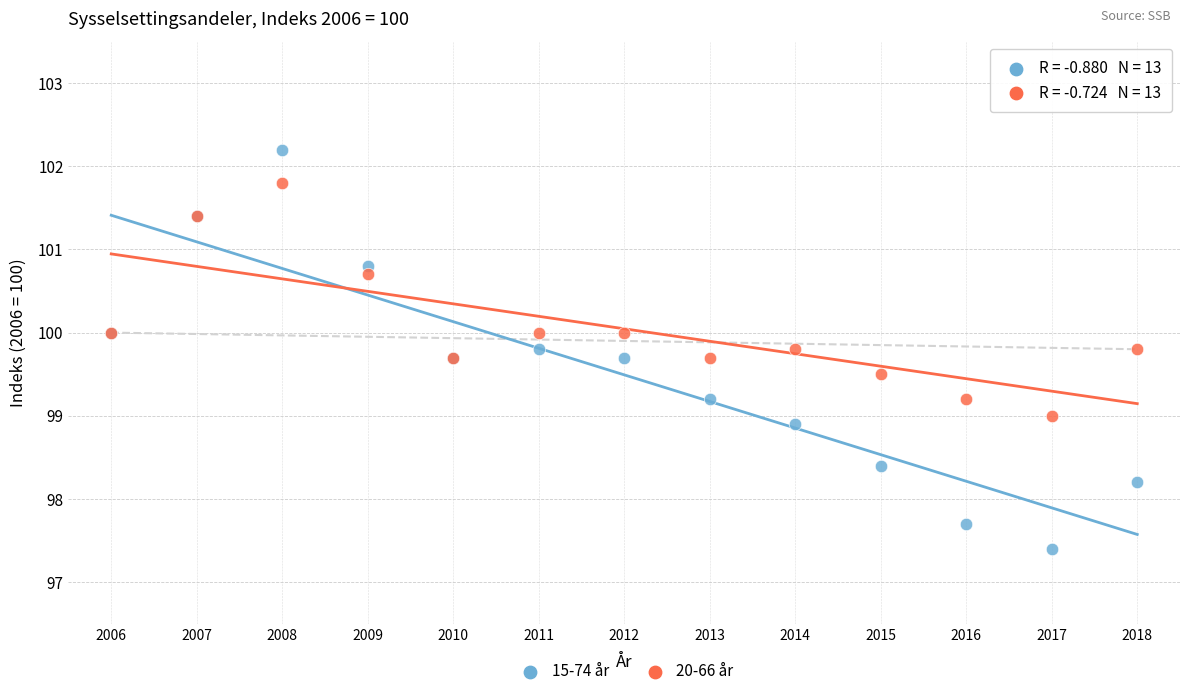

Which series contains the highest Y value?

15-74 år